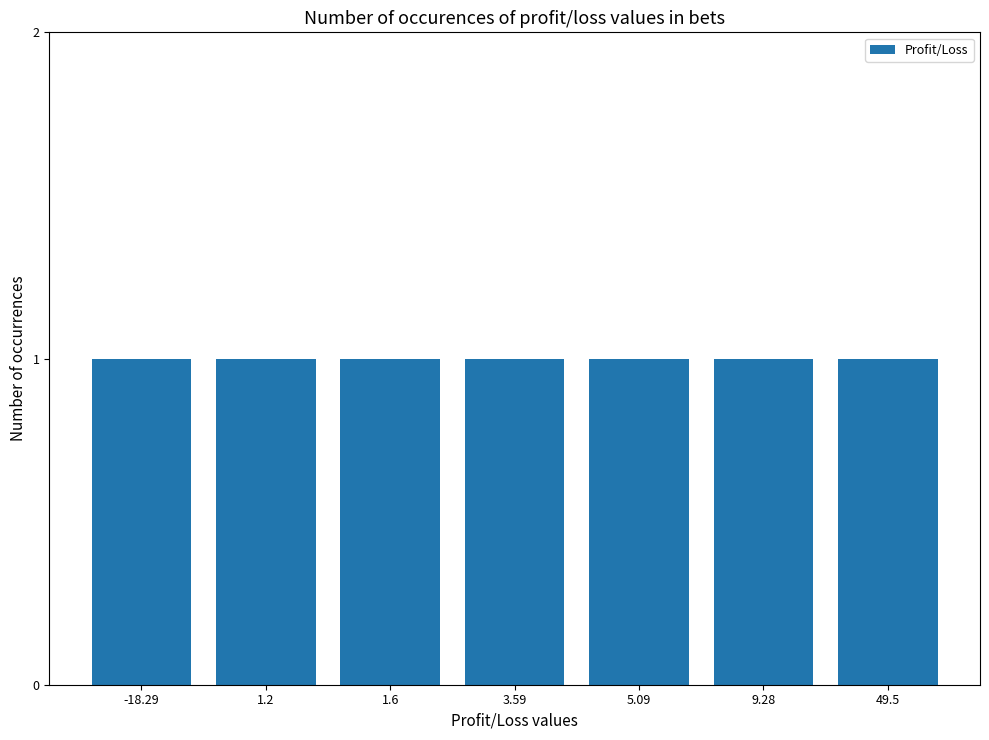

Does the chart contain stacked bars?

No